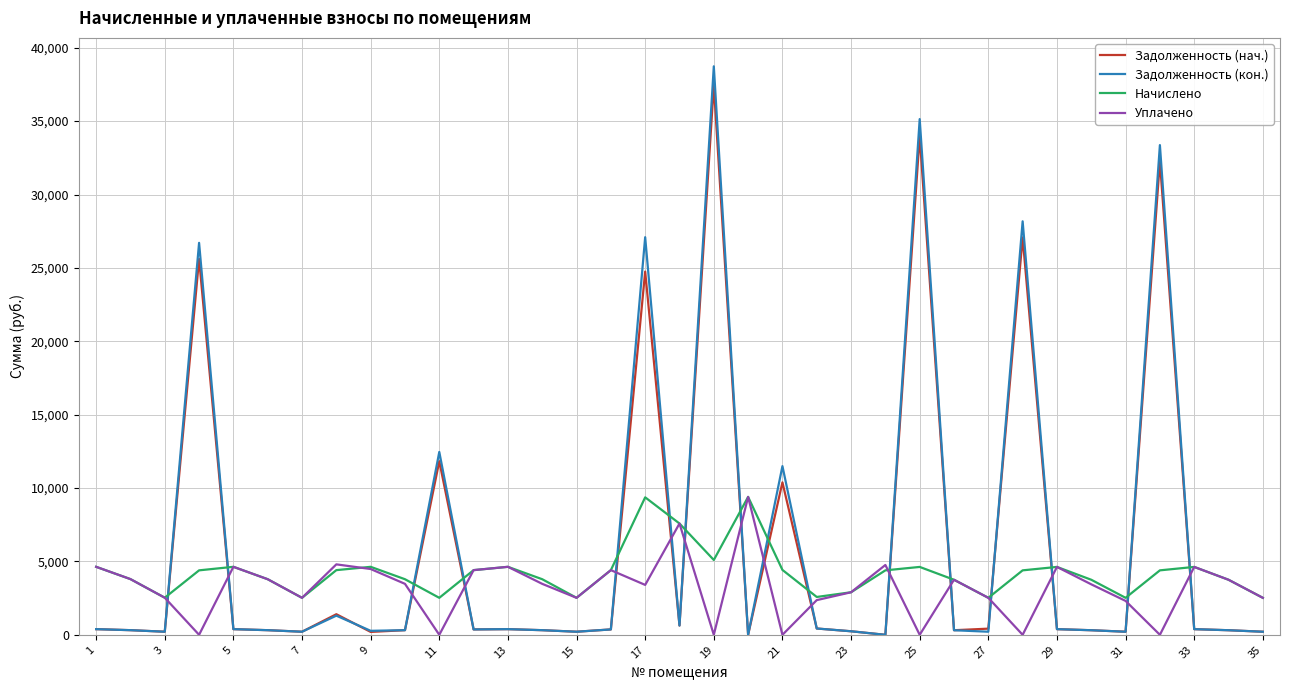

What is the minimum value for Начислено?

2520.2